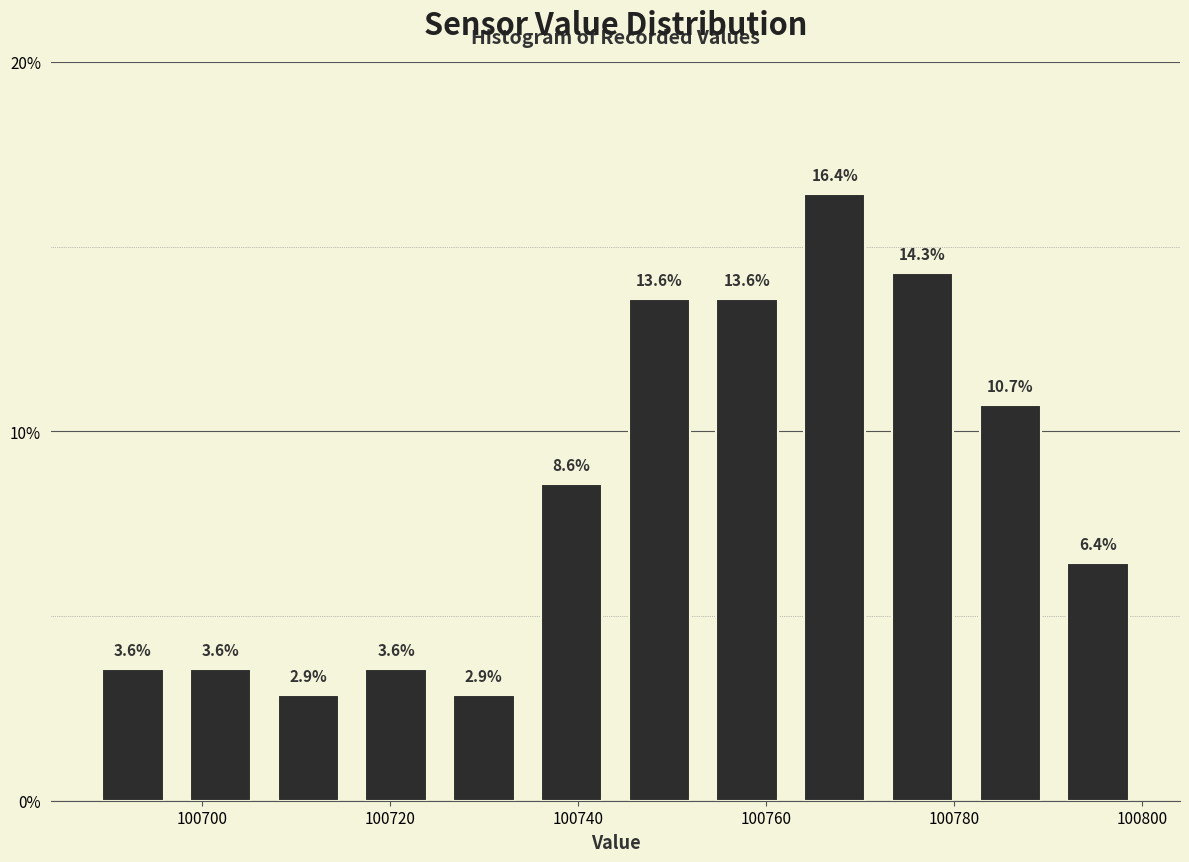

Reading left to right, list every bar in this chart as the range it spans on the x-axis followed by its height. The bar edges are not printed on the chart, so give them approximately, as read against the axis.

100688 to 100698: 3.6
100698 to 100706: 3.6
100706 to 100716: 2.9
100716 to 100726: 3.6
100726 to 100734: 2.9
100734 to 100744: 8.6
100744 to 100754: 13.6
100754 to 100762: 13.6
100762 to 100772: 16.4
100772 to 100782: 14.3
100782 to 100790: 10.7
100790 to 100800: 6.4